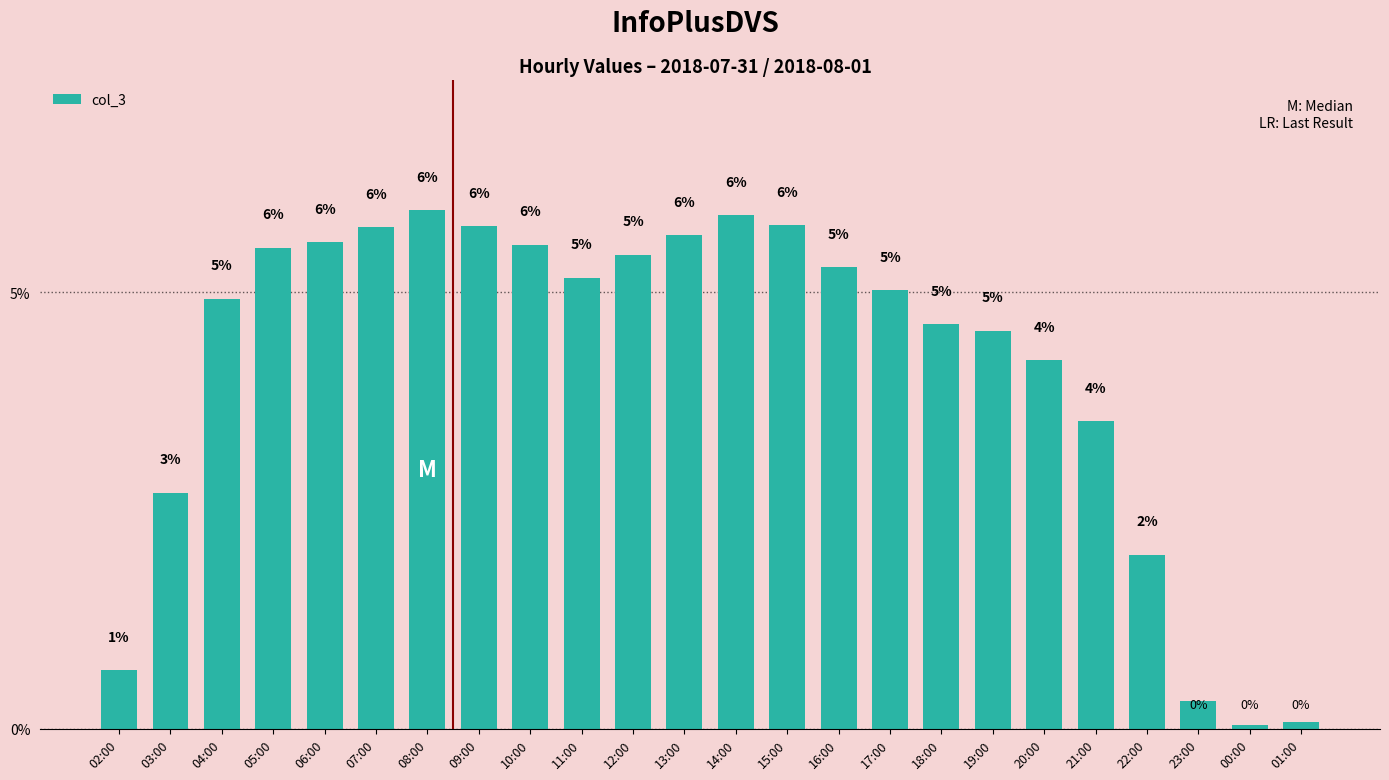

Rank the categories by value from highest to lowest.

08:00, 14:00, 15:00, 09:00, 07:00, 13:00, 06:00, 10:00, 05:00, 12:00, 16:00, 11:00, 17:00, 04:00, 18:00, 19:00, 20:00, 21:00, 03:00, 22:00, 02:00, 23:00, 01:00, 00:00